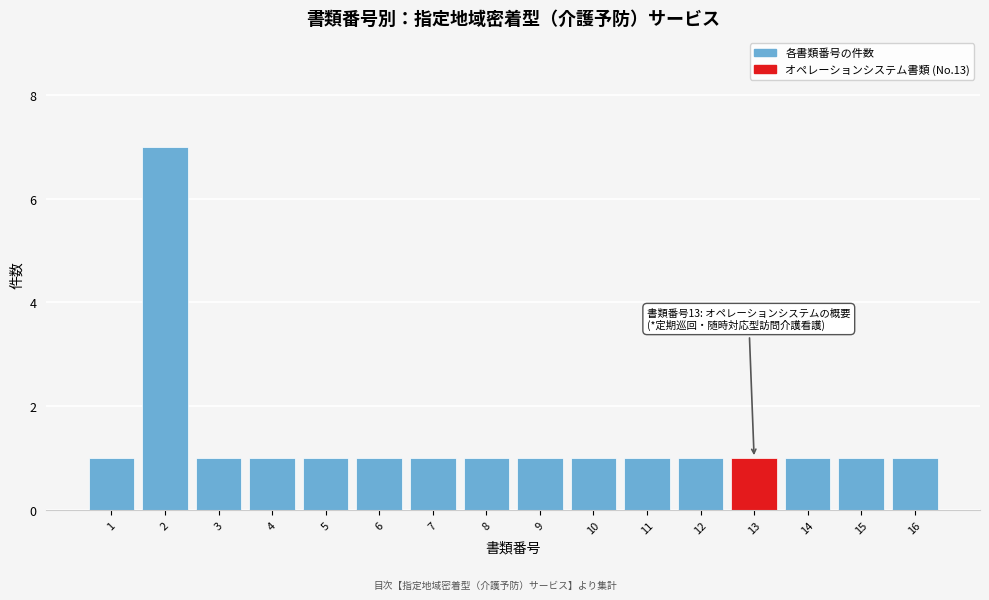

Reading left to right, list all the values displayed in this chart.

1=1	2=7	3=1	4=1	5=1	6=1	7=1	8=1	9=1	10=1	11=1	12=1	13=1	14=1	15=1	16=1